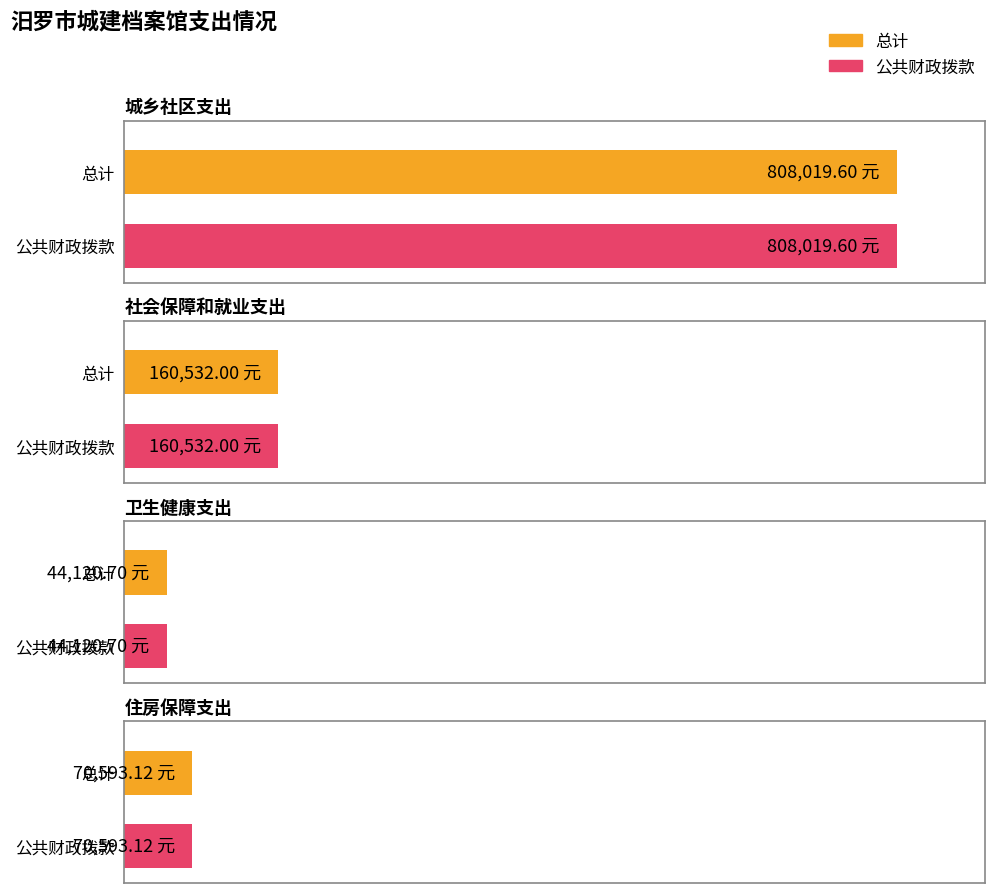

How many bars are there in each group?

2